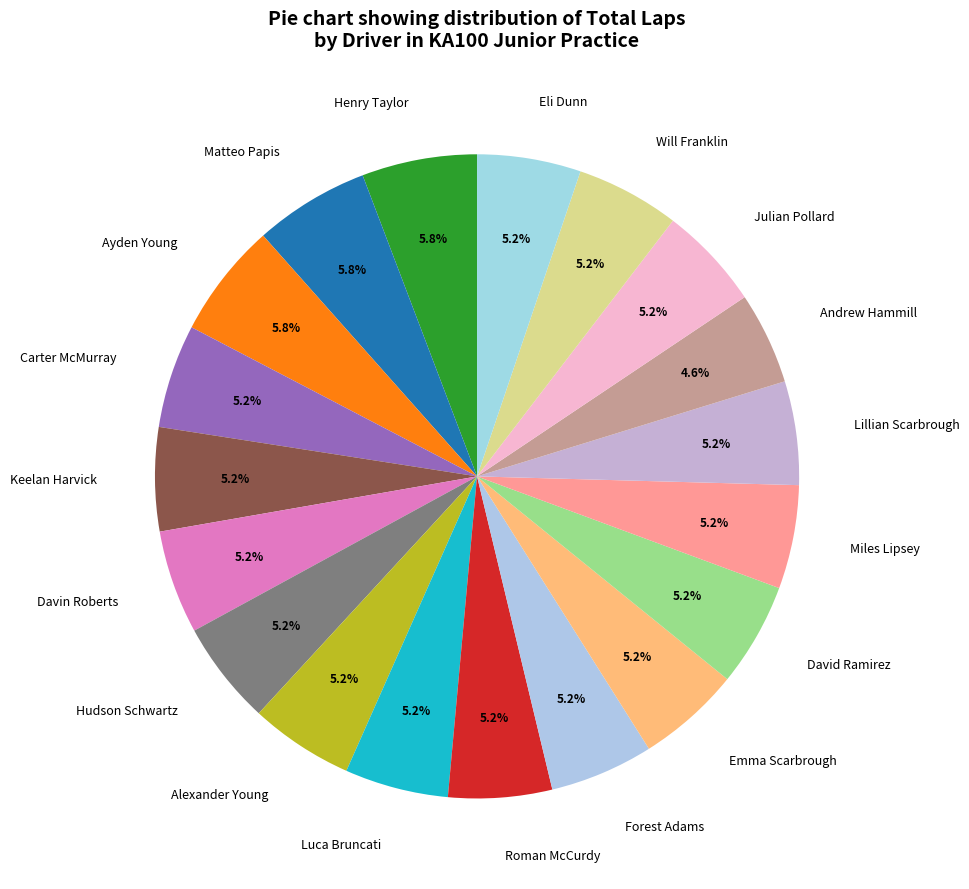

To the nearest percent, what portion does Miles Lipsey represent?

5%